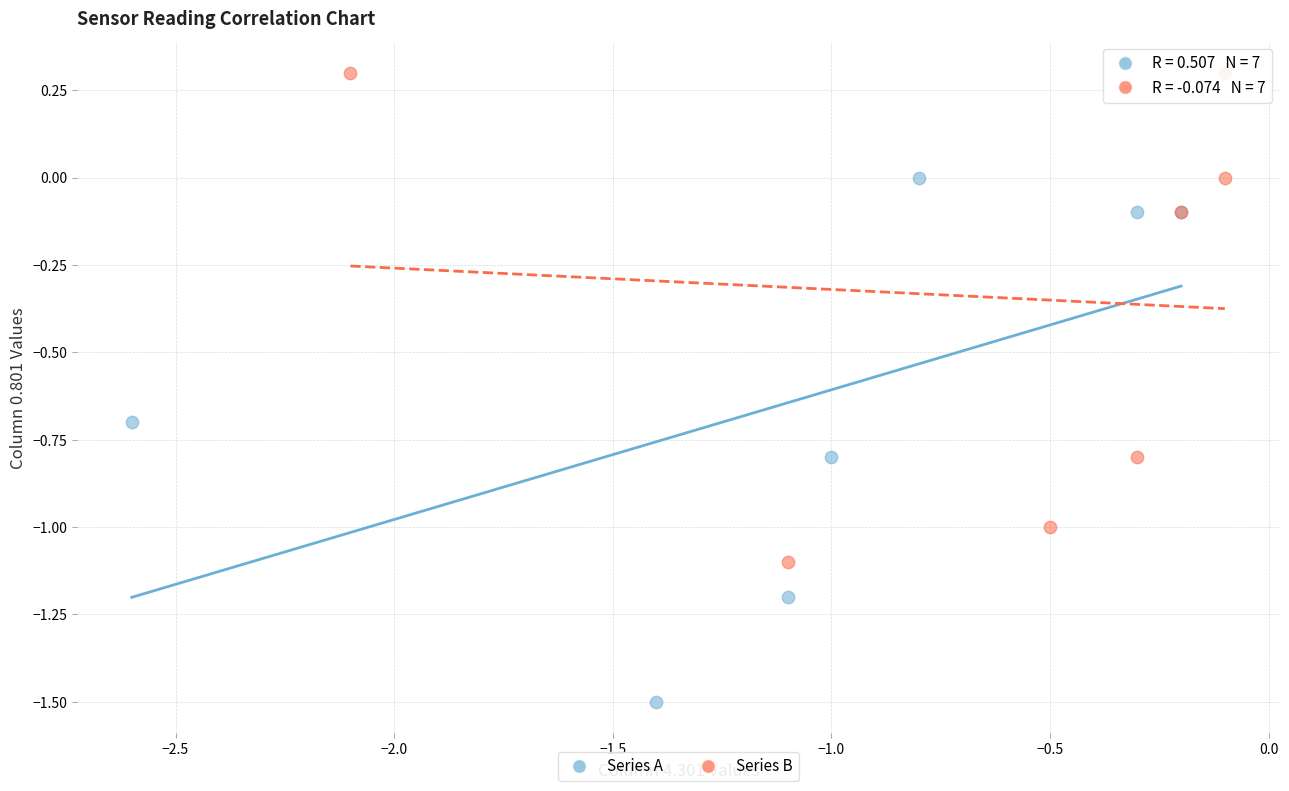

Which series contains the highest Y value?

Series B